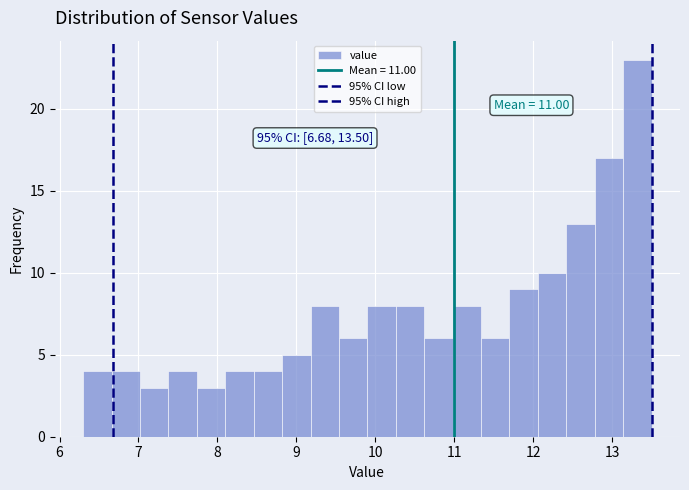

Around what value on the x-axis is the tallest bar? Give the approximate position of its centre, as read against the axis.

13.3